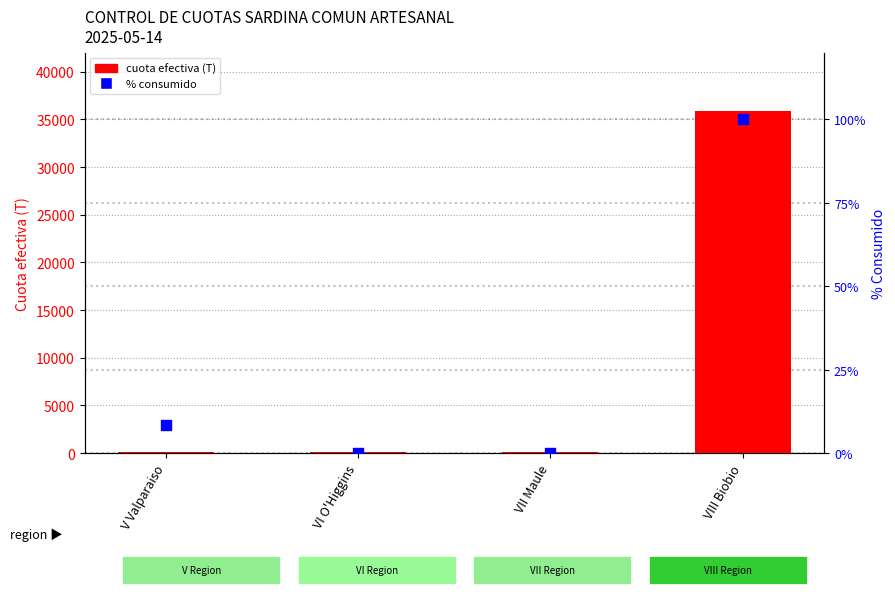

Which series has the largest total across all categories?

Cuota efectiva (T)